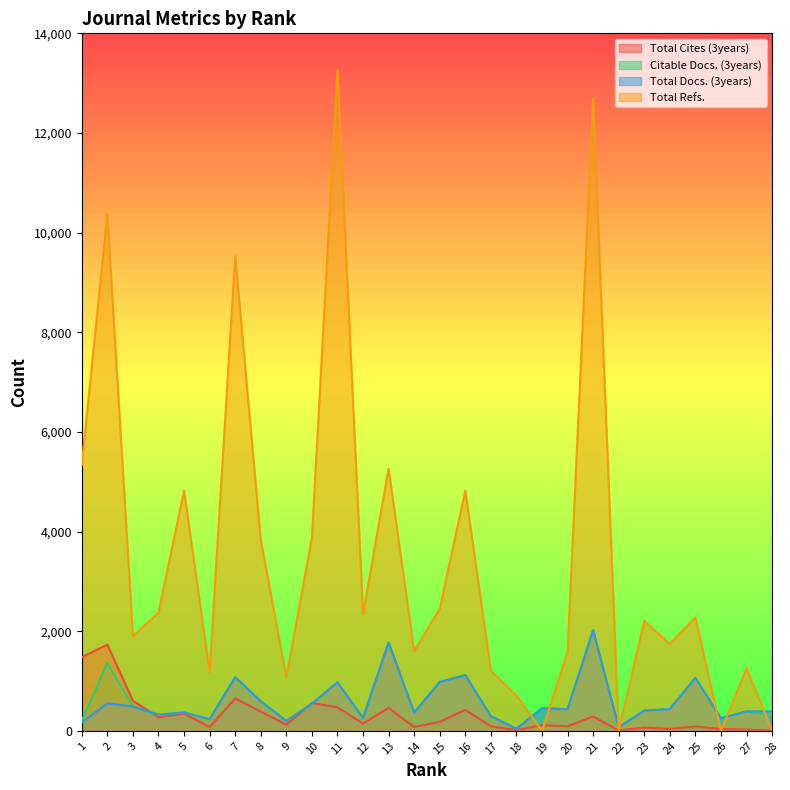

Where is Total Cites (3years) nearest to the value 865?

7